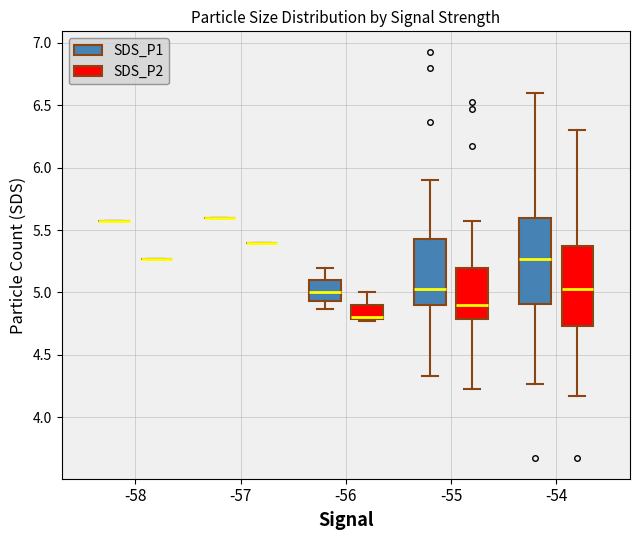

Where does the median line of the box for -56 (SDS_P1) sit on the y-axis? The values are not printed on the chart, so give them approximately, as read against the axis.

5.00